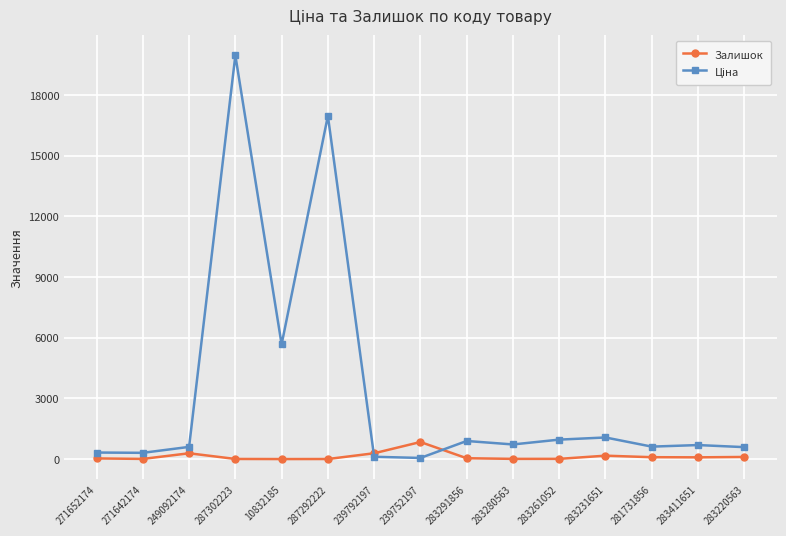

What is the label of the 9th point from the right?

239792197